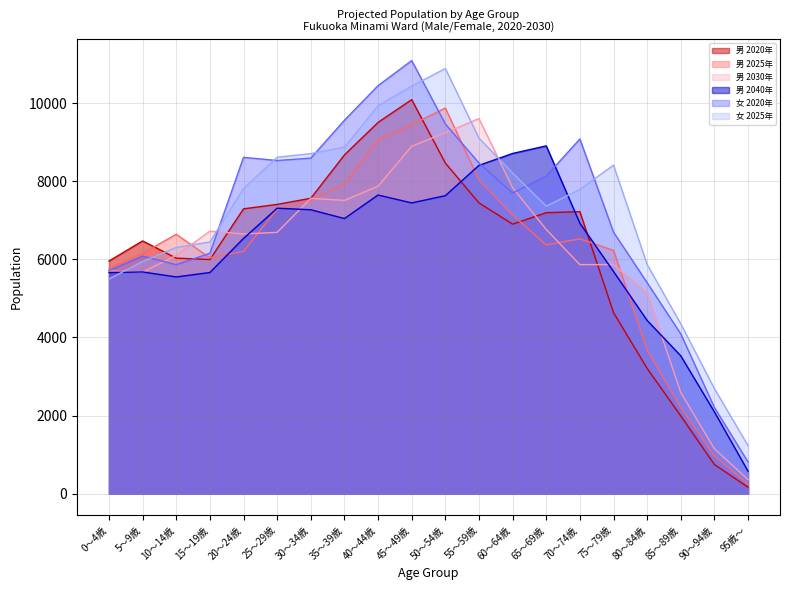

What is the label of the 3rd point from the left?

10～14歳